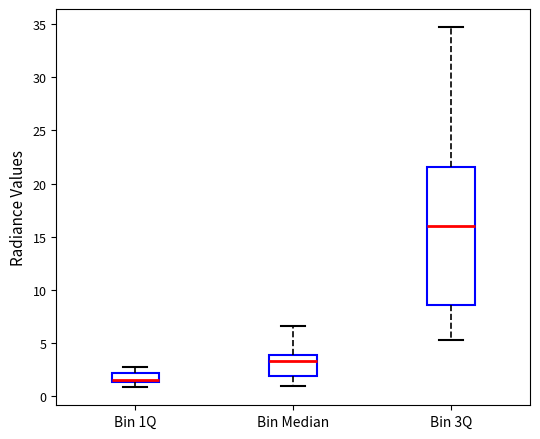

Reading left to right, transcribe this box plot: for each box, give where its median line is, the range the box spans, and where its two whiskers end, as read against the y-axis. The values are not printed on the chart, so give them approximately, as read against the axis.

Bin 1Q: median 1.5 (drawn on the box's lower edge), box 1.5 to 2.0, whiskers 1.0 to 2.5
Bin Median: median 3.5, box 2.0 to 4.0, whiskers 1.0 to 6.5
Bin 3Q: median 16.0, box 8.5 to 21.5, whiskers 5.5 to 34.5